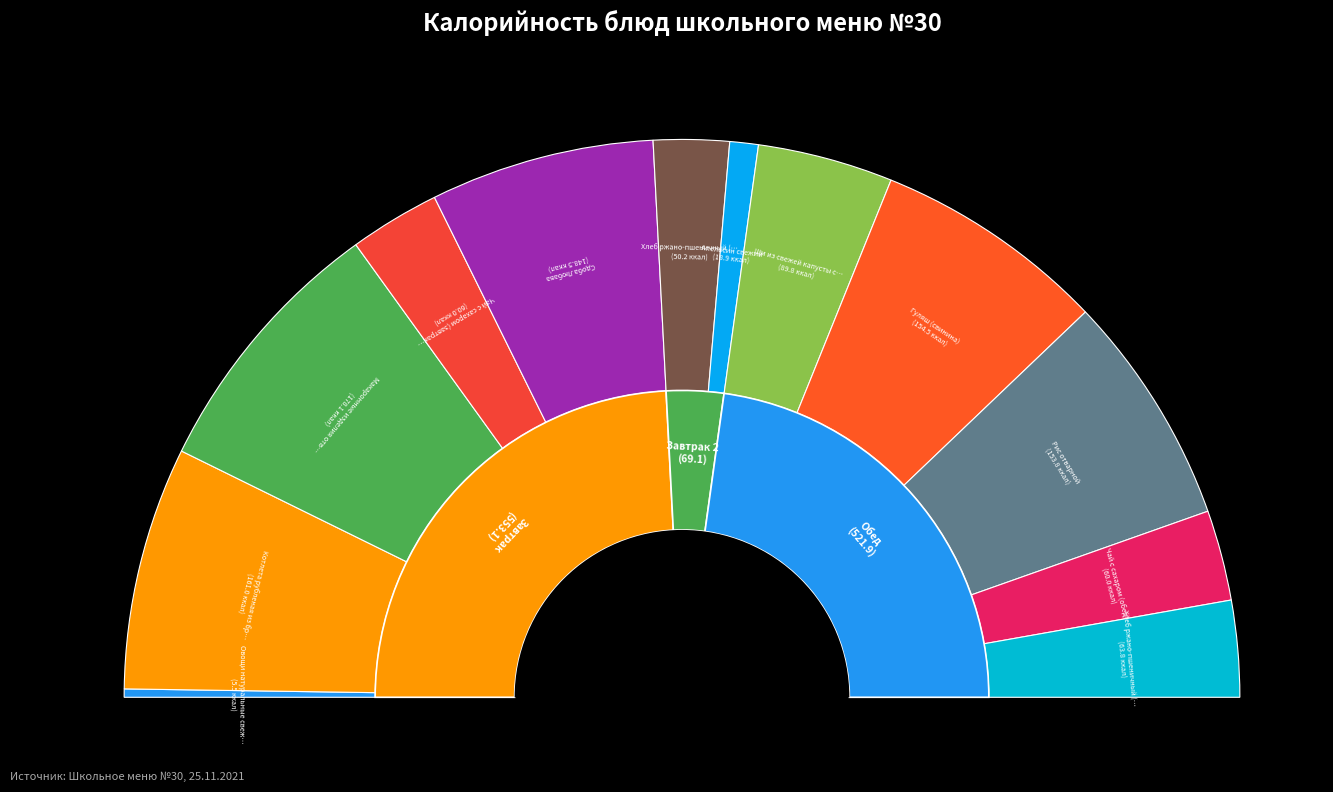

Combined, do Чай с сахаром (завтрак) and Сдоба Любава account for over 50%?

No